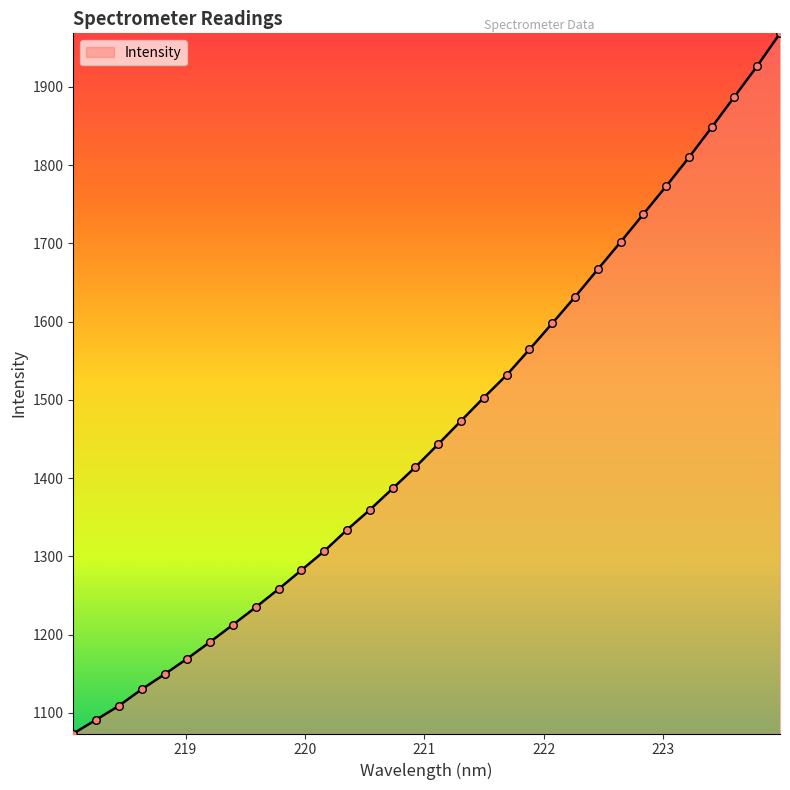

What is the difference between the maximum and minimum values?

894.8